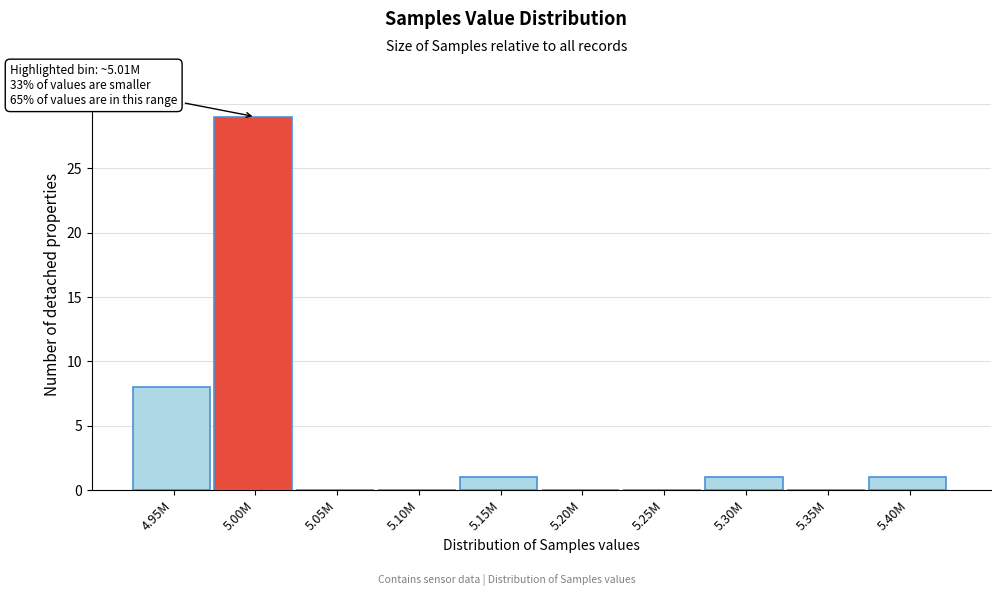

Reading left to right, what are all the values shown in this chart?

4.95M=8	5.00M=29	5.05M=0	5.10M=0	5.15M=1	5.20M=0	5.25M=0	5.30M=1	5.35M=0	5.40M=1